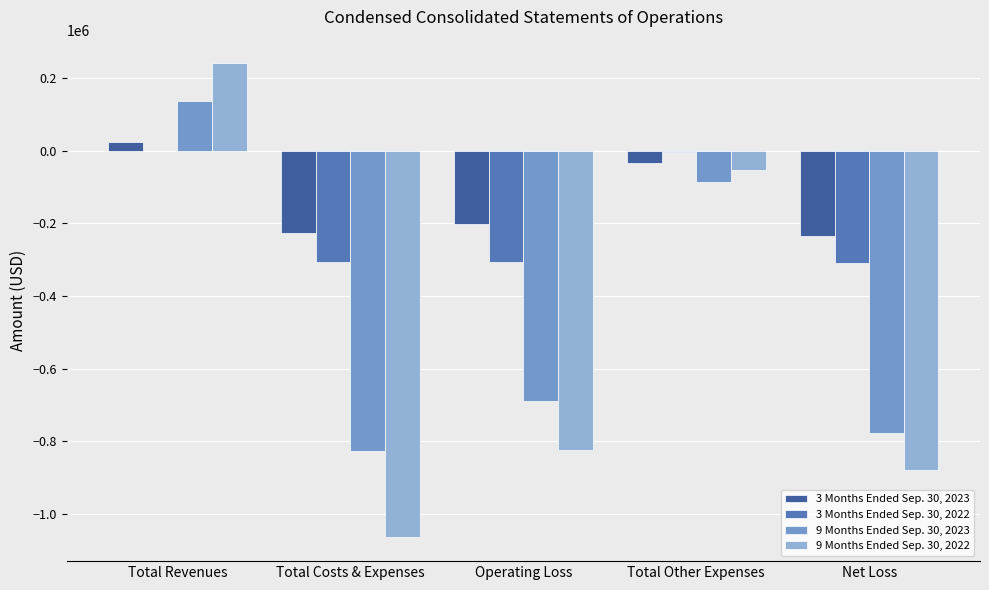

At which category is the sum across all series the highest?

Total Revenues